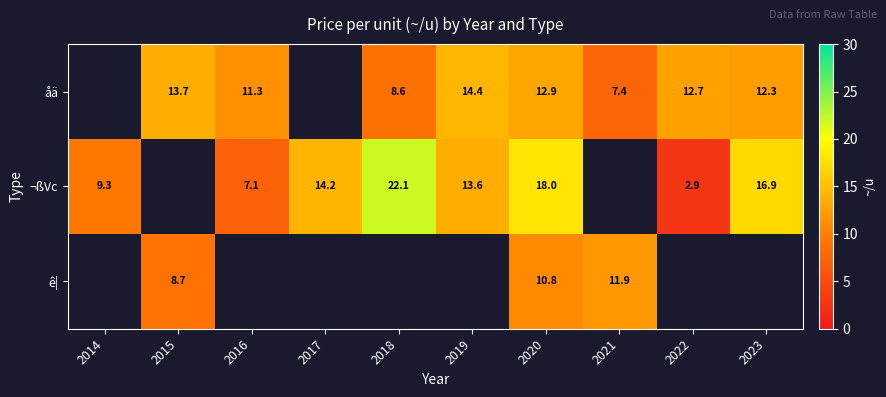

Which has a higher value, 2016 or 2018?

2016